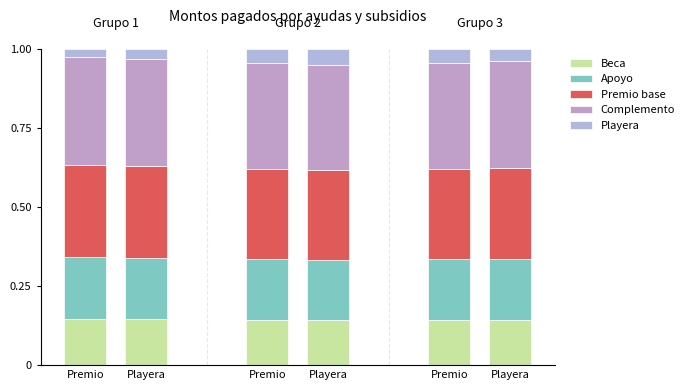

Count the number of data series in this chart.

5